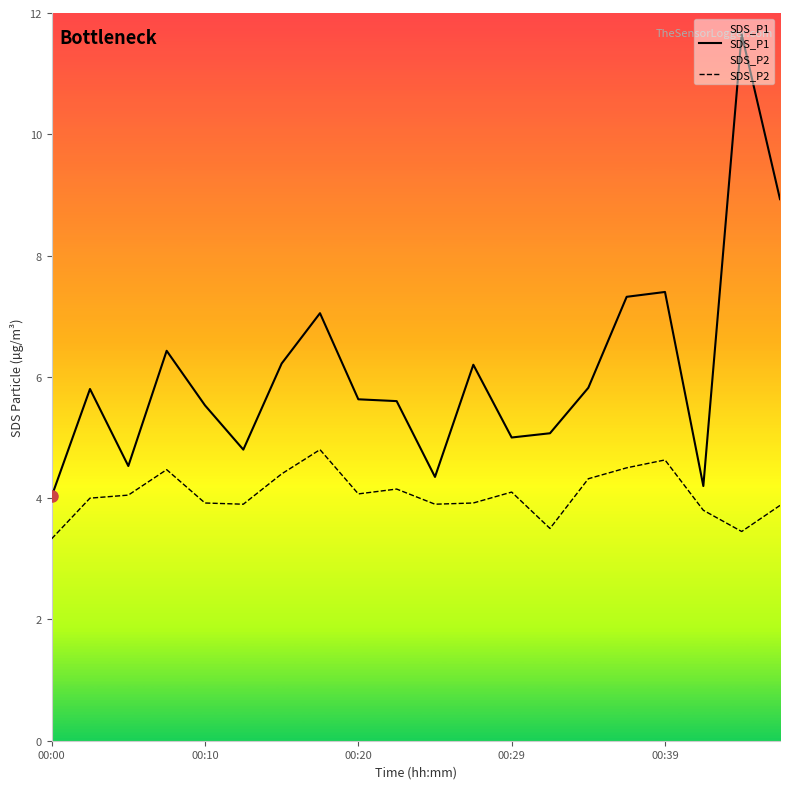

Which series has the largest total across all categories?

SDS_P1